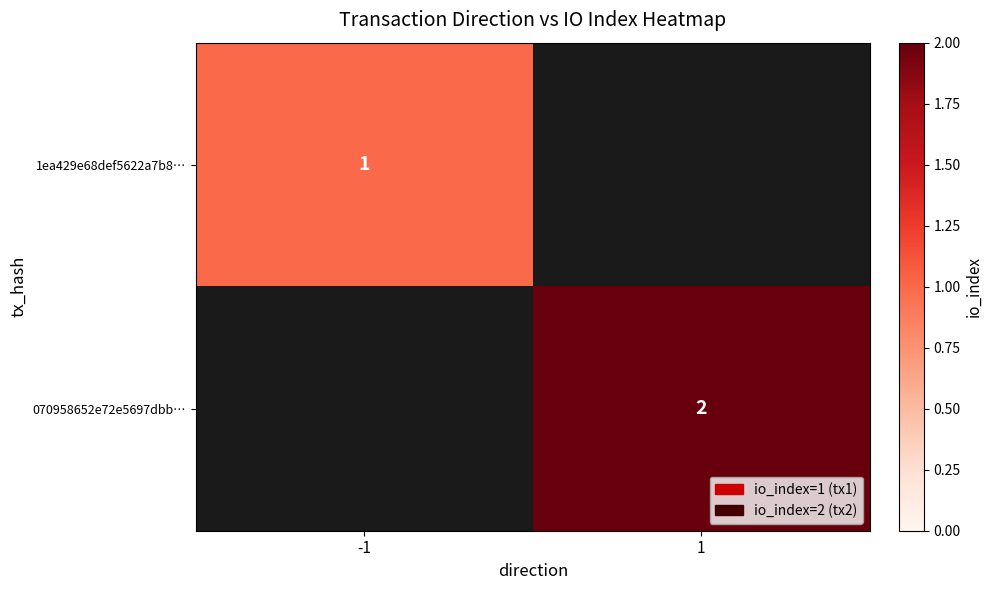

What is the total value across all series at -1?

1